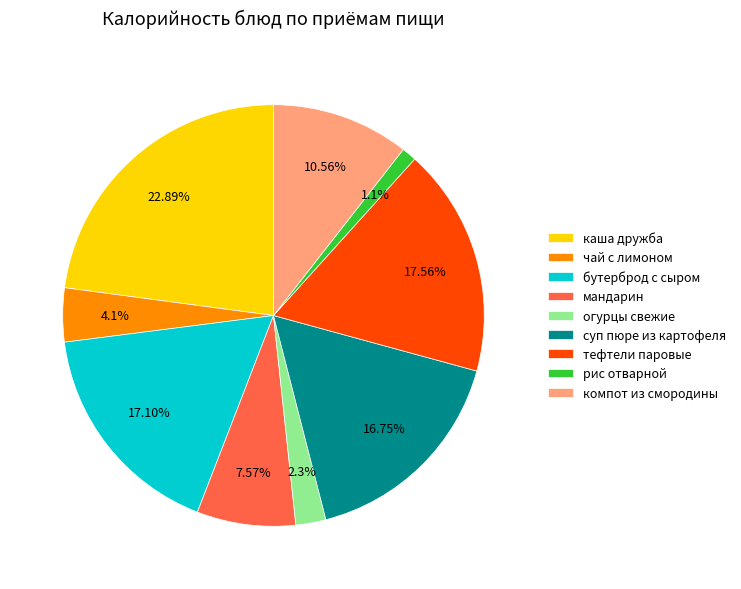

What percentage is NOT represented by суп пюре из картофеля?

83.2%